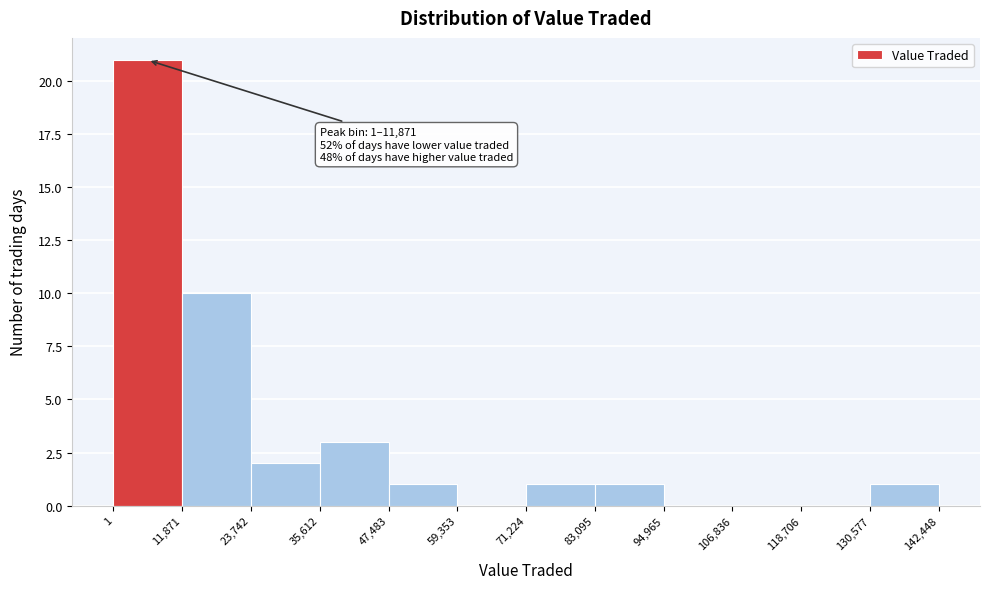

Which range on the x-axis has the tallest bar?

1 to 11,871